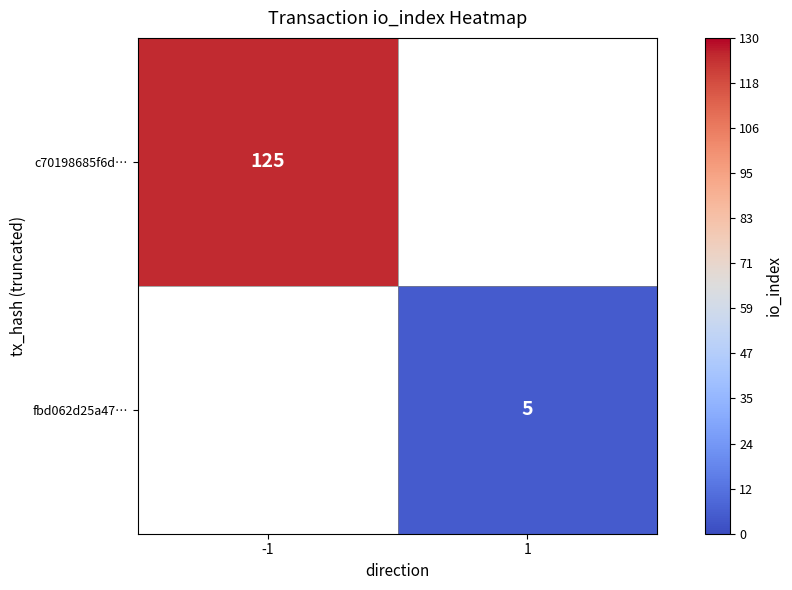

Is the value of c70198685f6d… at -1 greater than the value of fbd062d25a47… at 1?

Yes